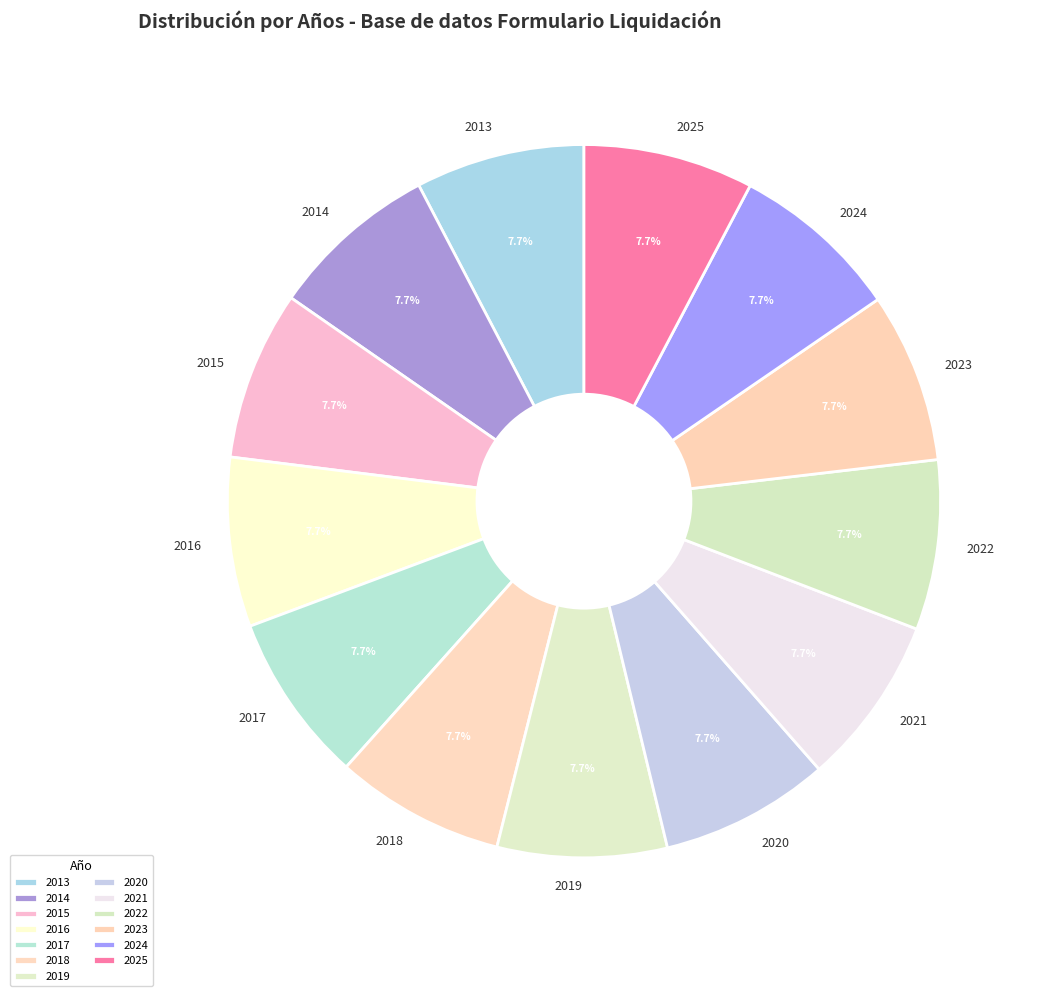

What percentage is the 2023 slice, to the nearest percent?

8%